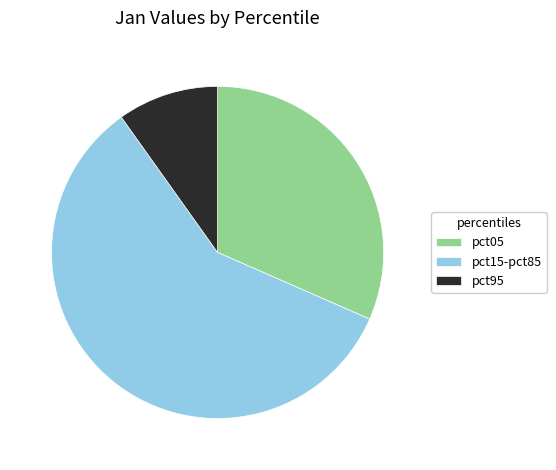

How many slices are in this pie chart?

3